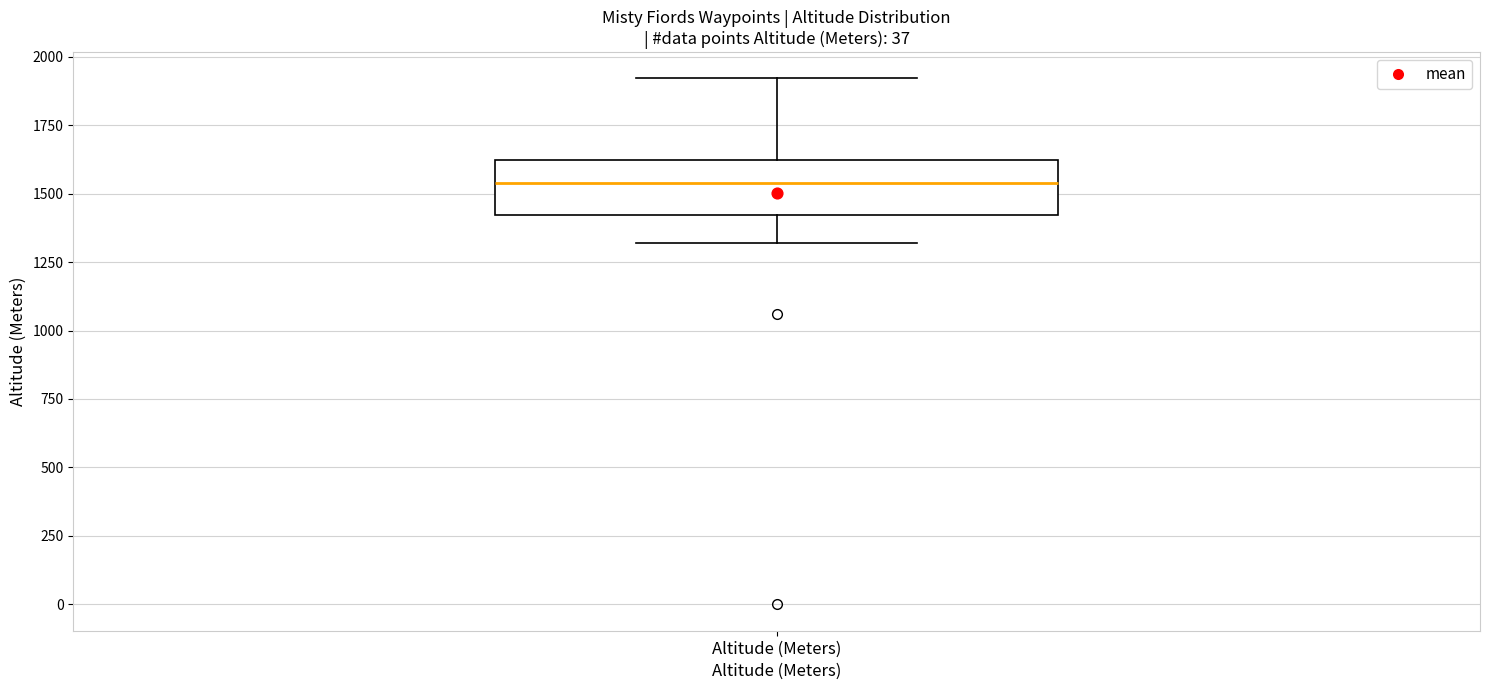

Where does the upper whisker of the box for Altitude (Meters) end on the y-axis? The values are not printed on the chart, so give them approximately, as read against the axis.

1900